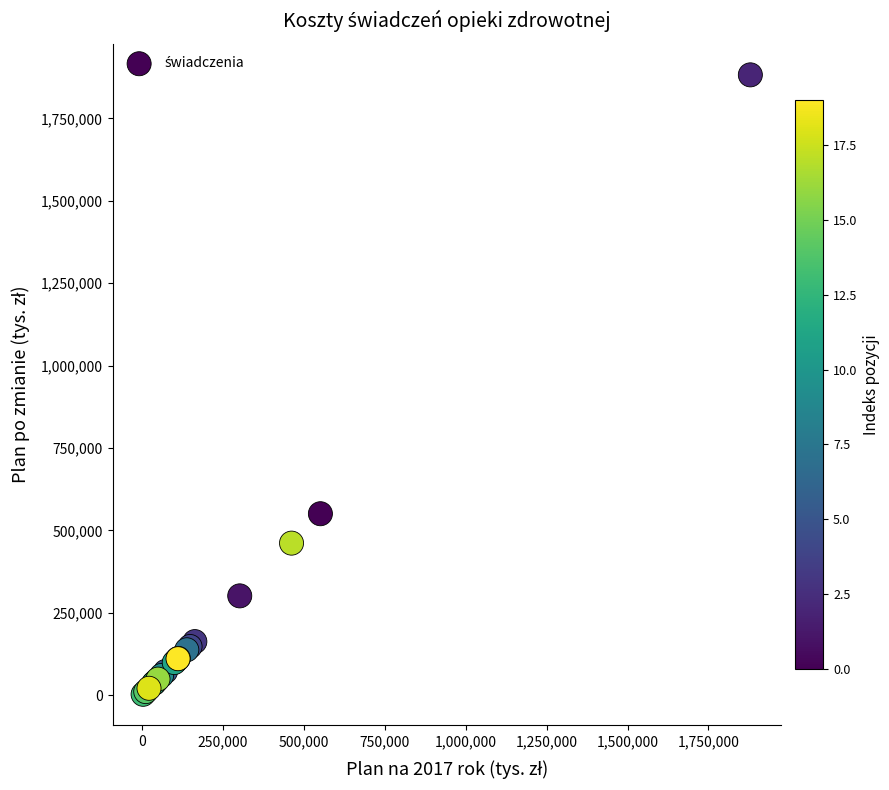

What Y value in the scatter plot is closest to 942676?

550824